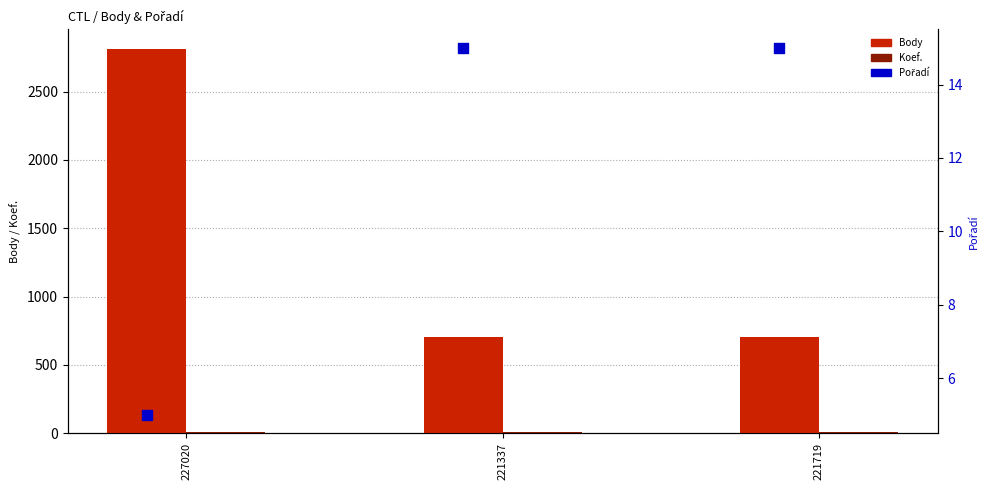

At which category is the sum across all series the highest?

227020